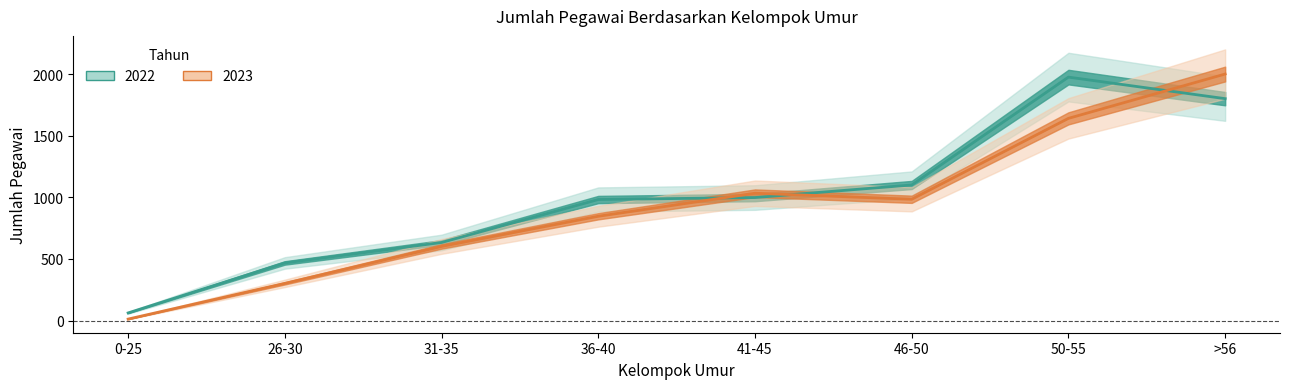

In 2023, how many points are lower than both neighbors (excluding endpoints)?

1